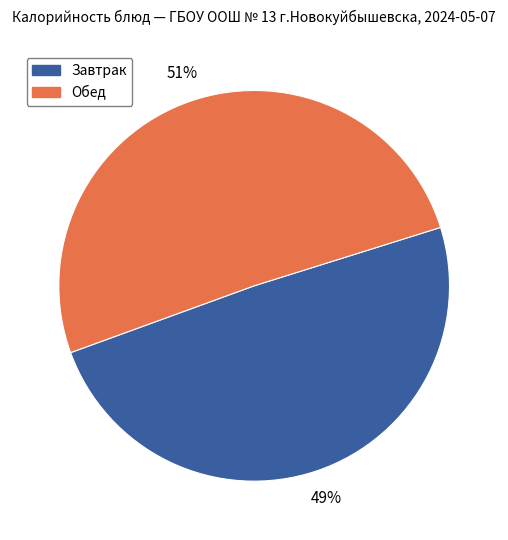

Does any single category account for the majority?

Yes